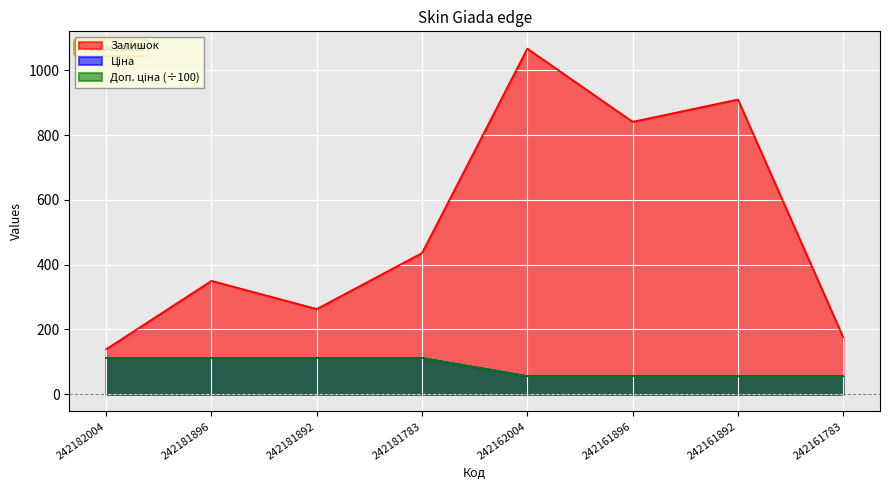

True or false: Ціна has more than 2 points higher than both neighbors.

False